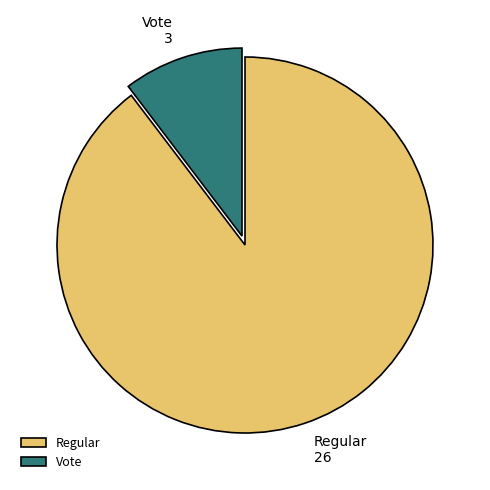

What is the ratio of the value at Vote to the value at Regular?

0.1